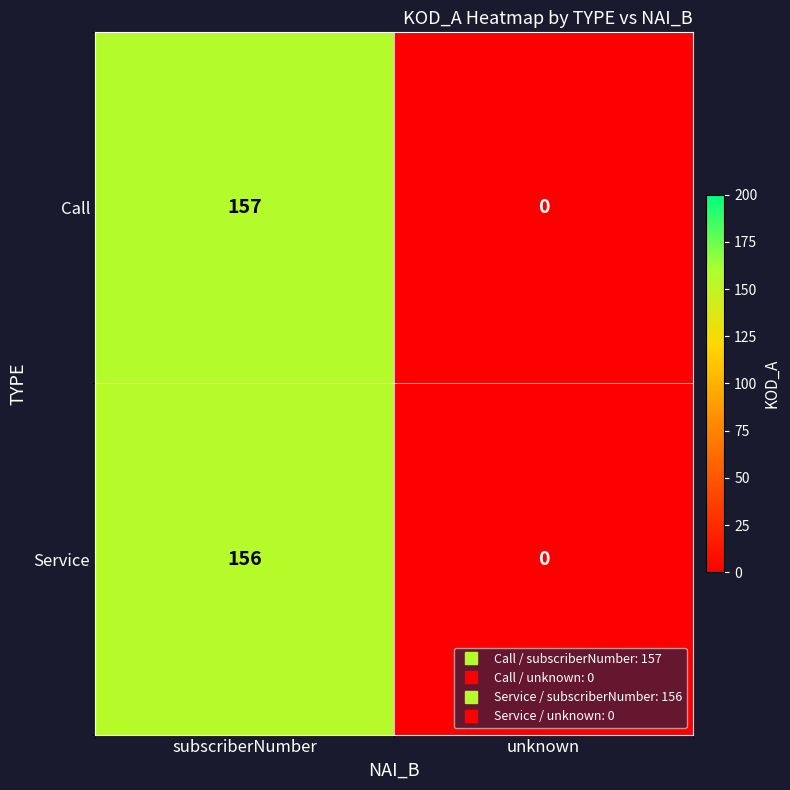

What is the sum of the Call values at subscriberNumber and unknown?

157